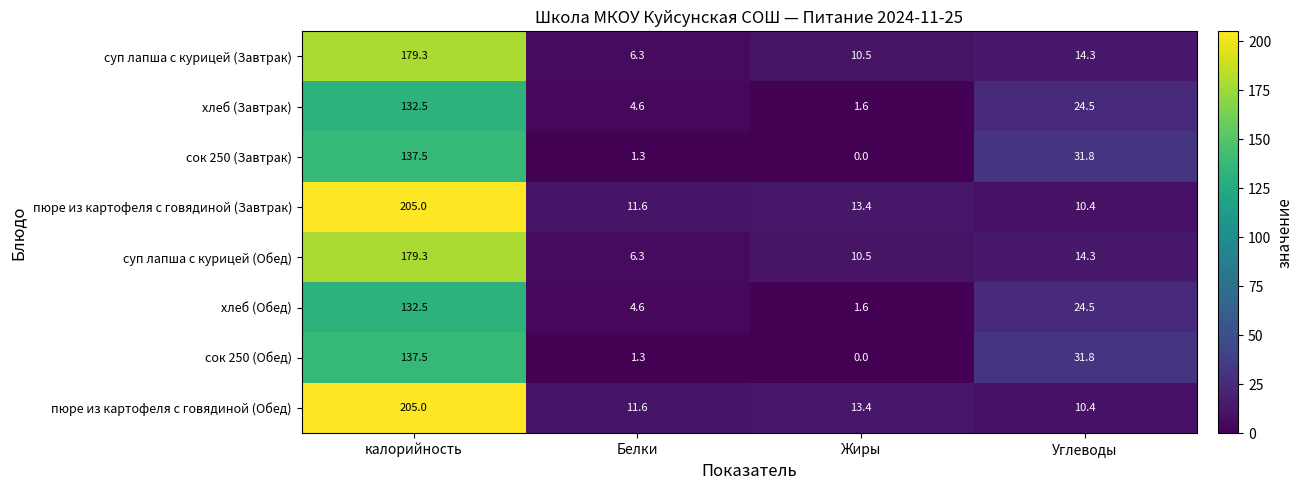

At which category is the sum across all series the highest?

калорийность